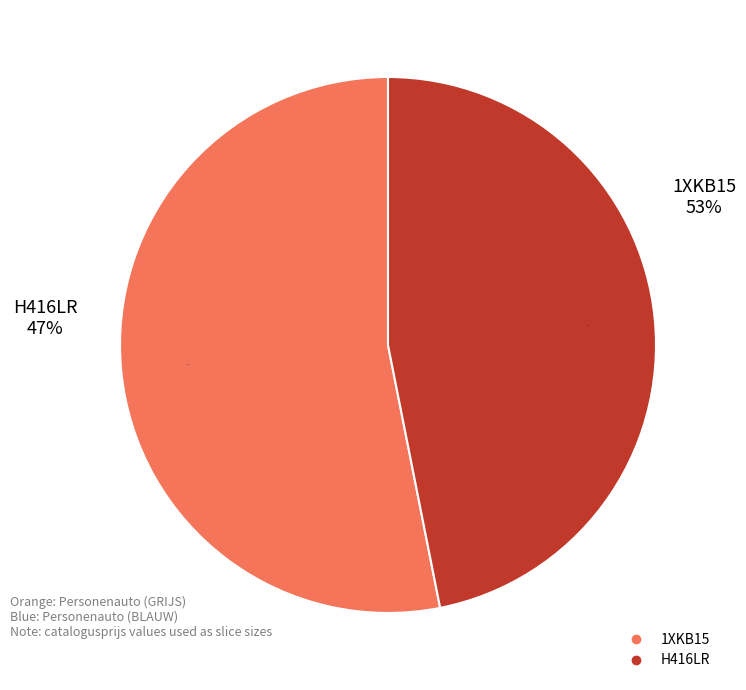

What percentage is NOT represented by 1XKB15?

46.9%